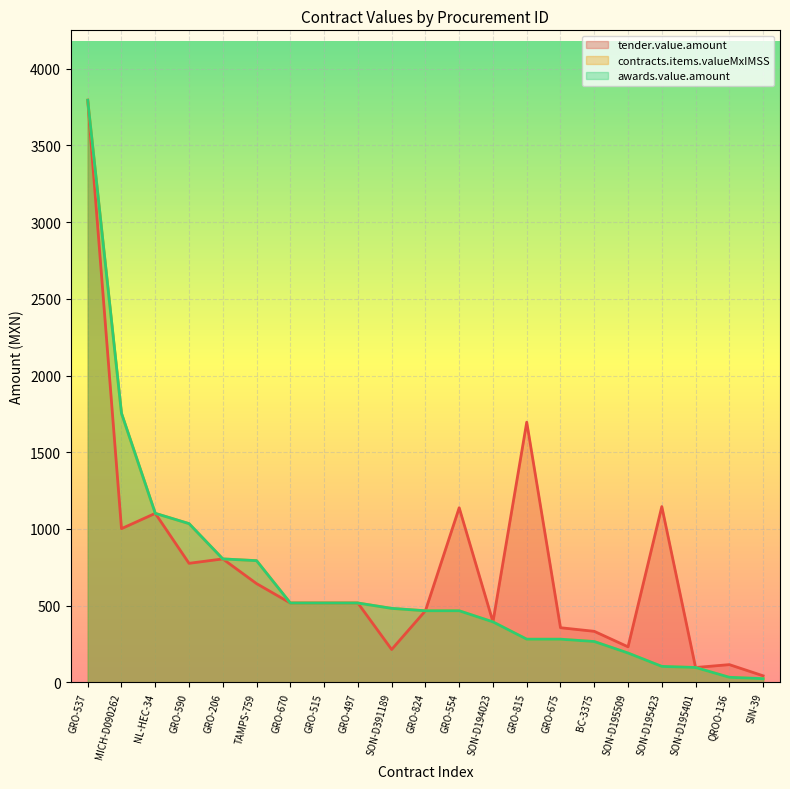

Which series changed the most between GRO-824 and QROO-136?

contracts.items.valueMxIMSS